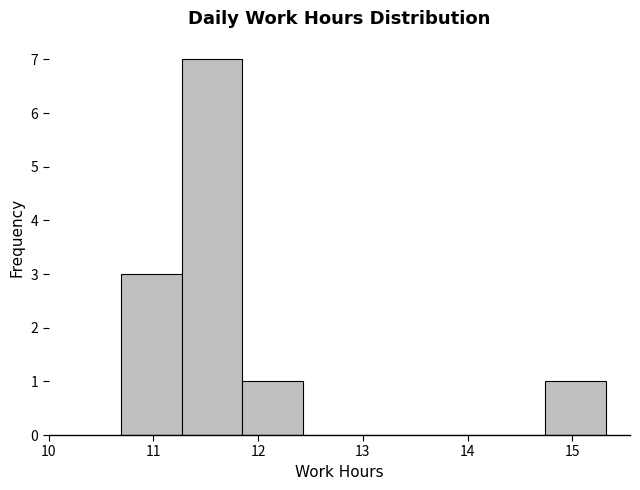

Reading left to right, list every bar in this chart as the range it spans on the x-axis followed by its height. Neither the bar edges nor the heights are printed on the chart, so give them approximately, as read against the axes.

10.7 to 11.3: 3
11.3 to 11.8: 7
11.8 to 12.4: 1
12.4 to 13.0: 0
13.0 to 13.6: 0
13.6 to 14.2: 0
14.2 to 14.7: 0
14.7 to 15.3: 1